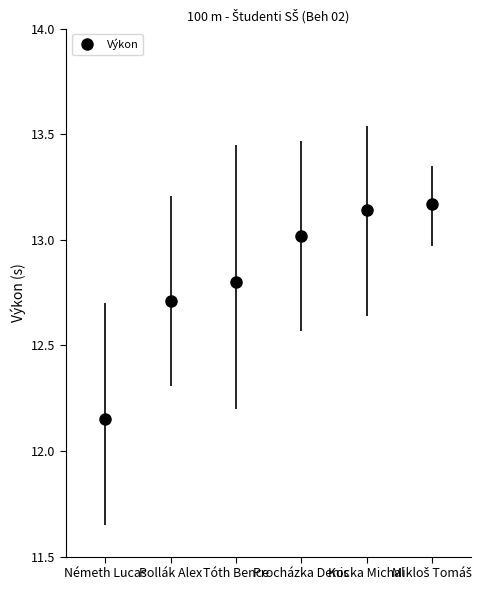

Which label corresponds to the smallest value in the chart?

Németh Lucas